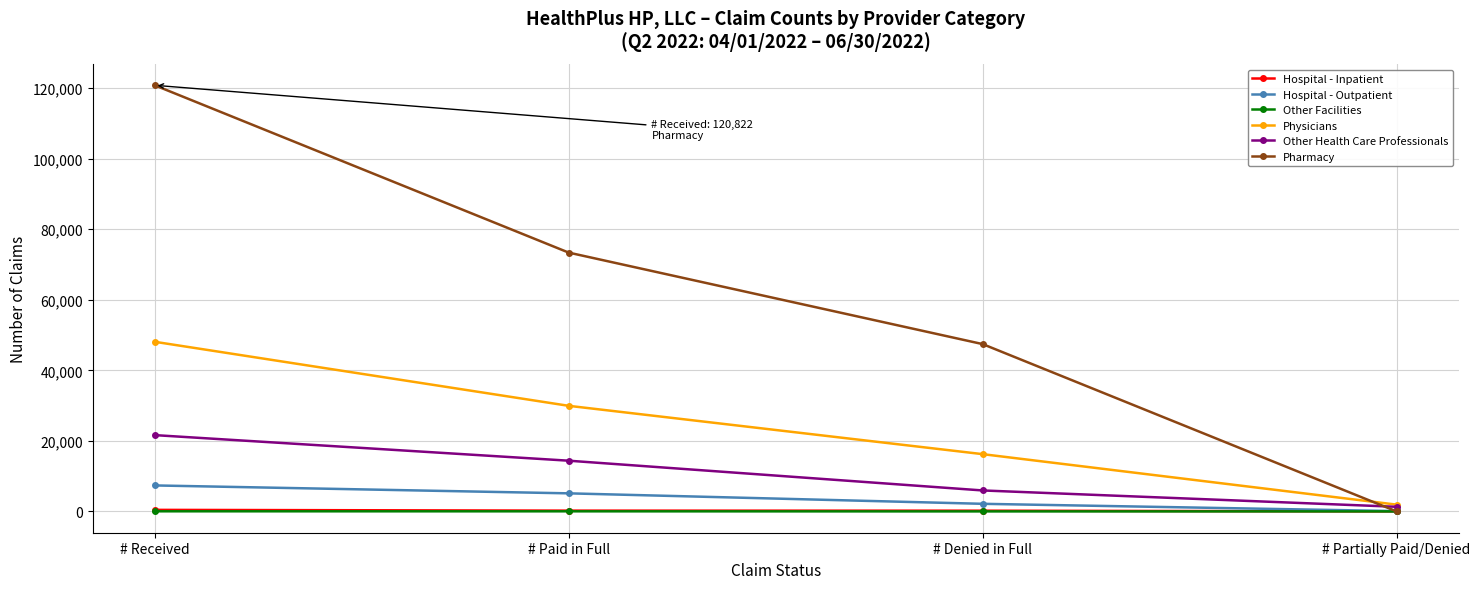

At which category is the sum across all series the highest?

# Received